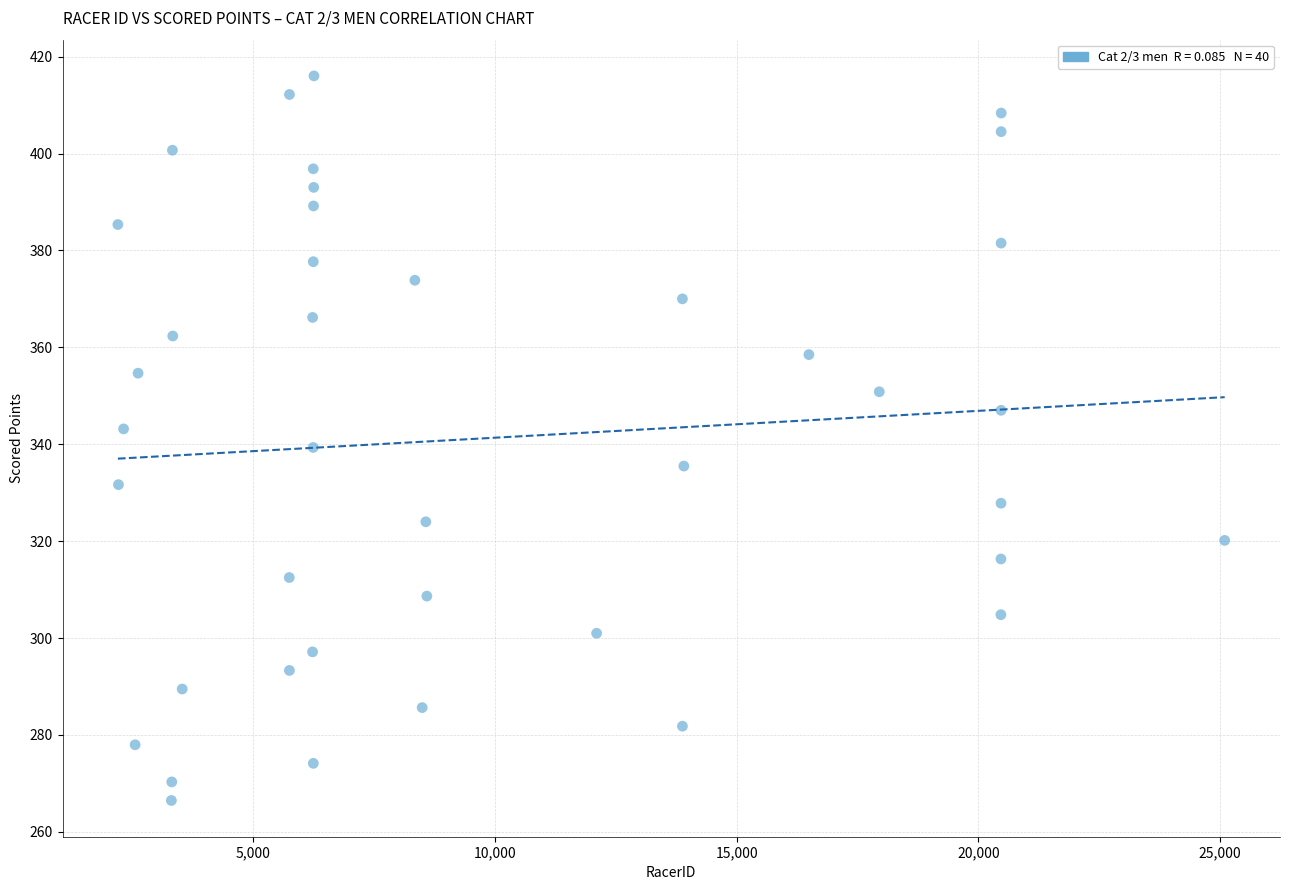

What is the range of X values (max minus min)?

22899.0